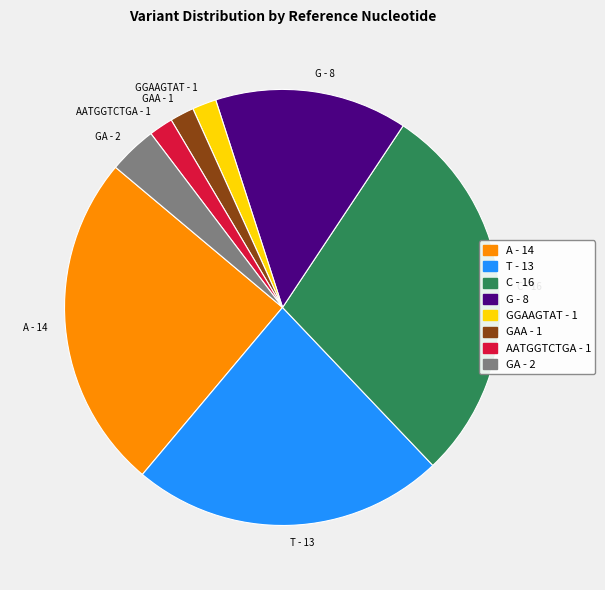

Is it true that G - 8 is 26% of the pie?

False